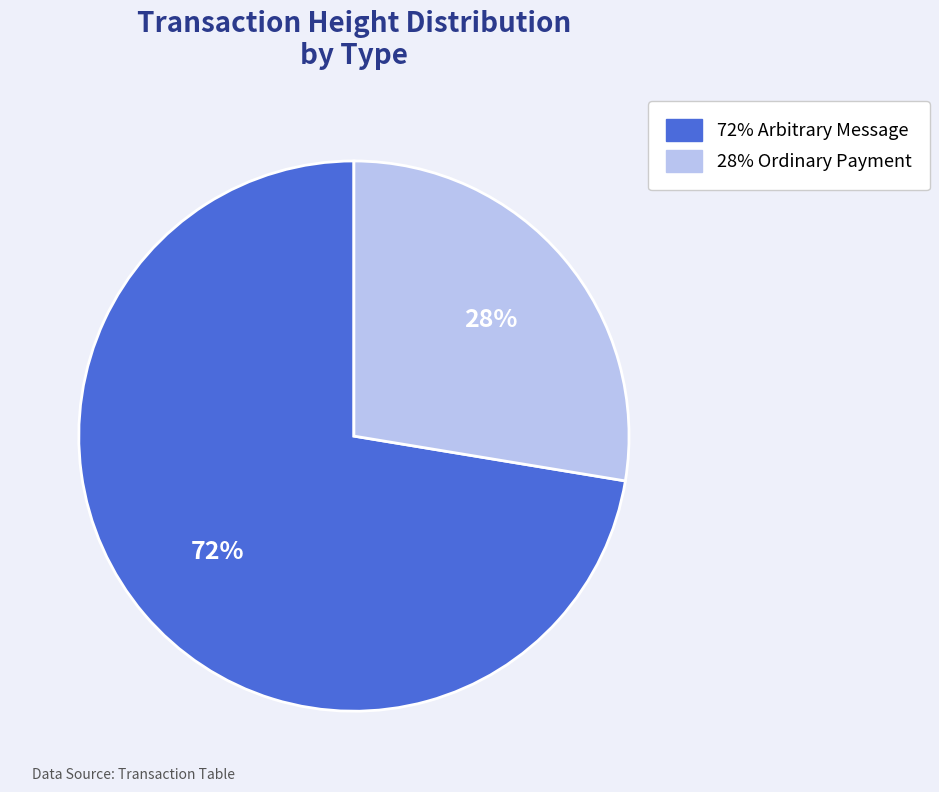

Rank the categories by value from highest to lowest.

383948, 146406